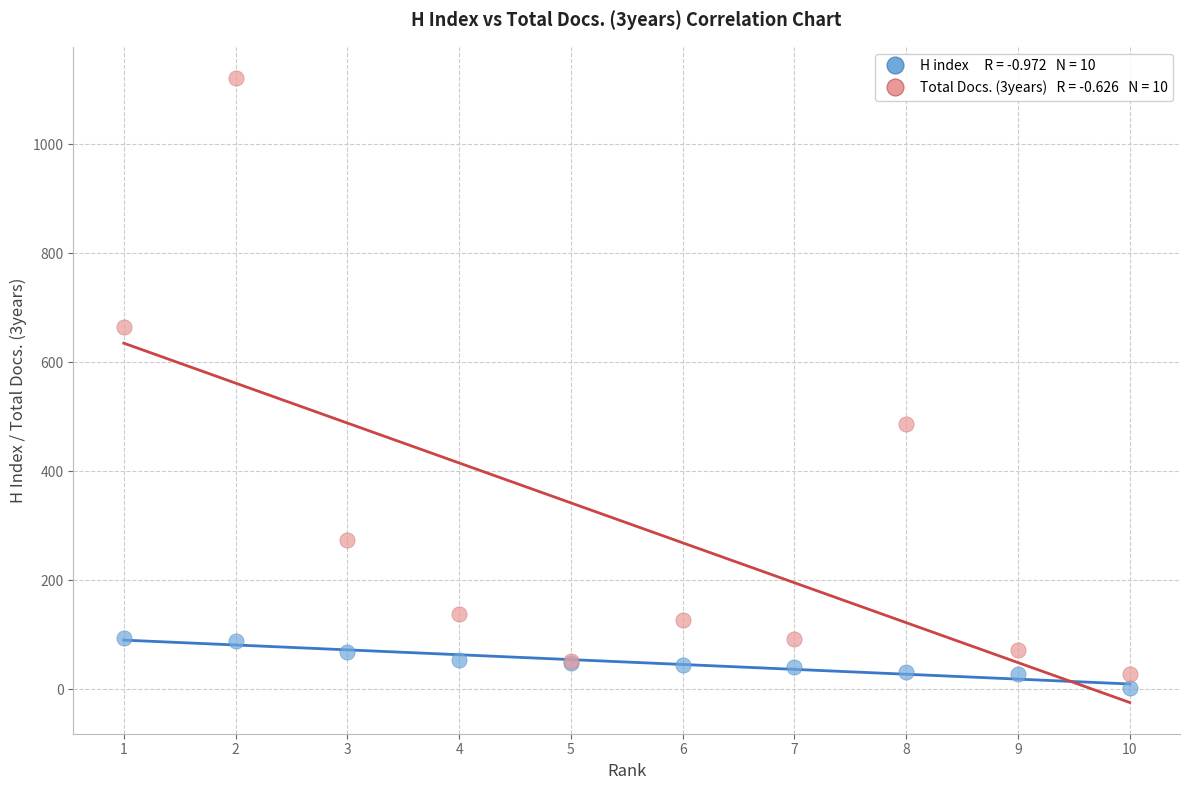

Across all series, what Y value is closest to 562?

486